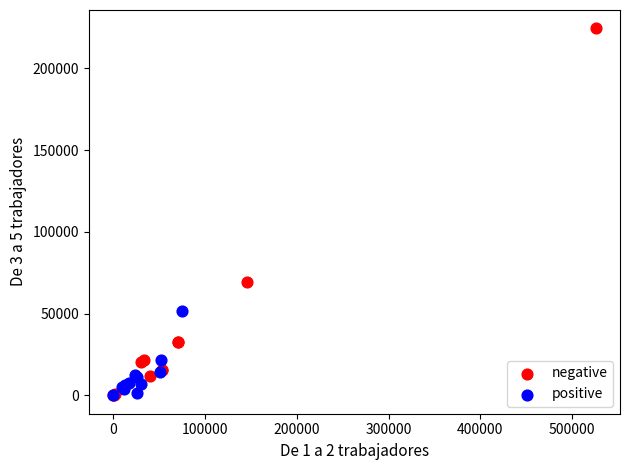

Which series reaches the maximum Y coordinate?

negative